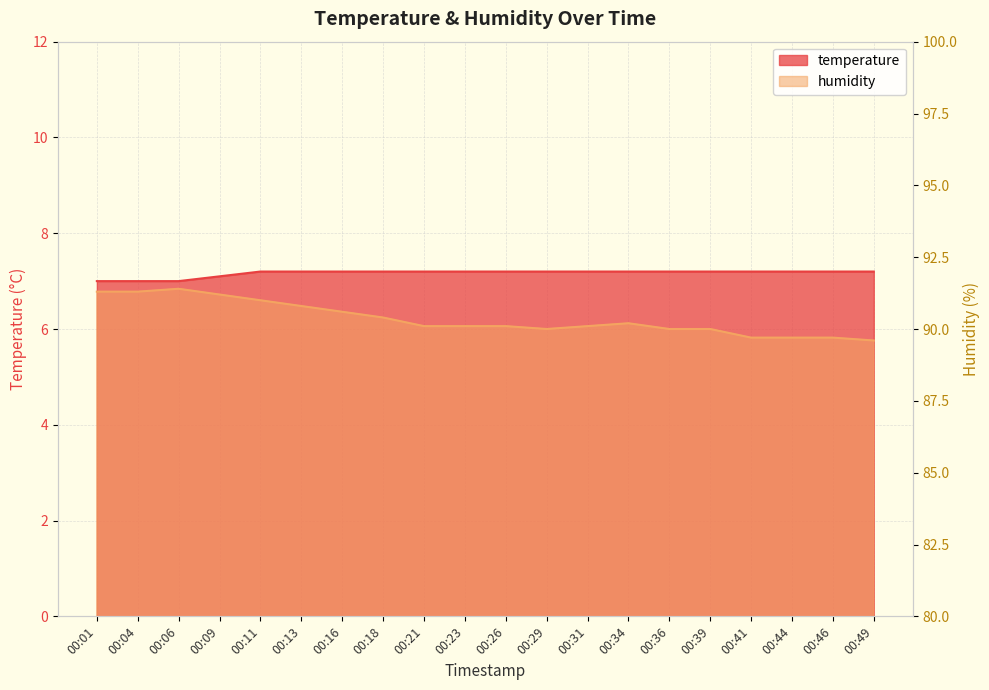

True or false: temperature has a value of 7.2 at 00:23.

True